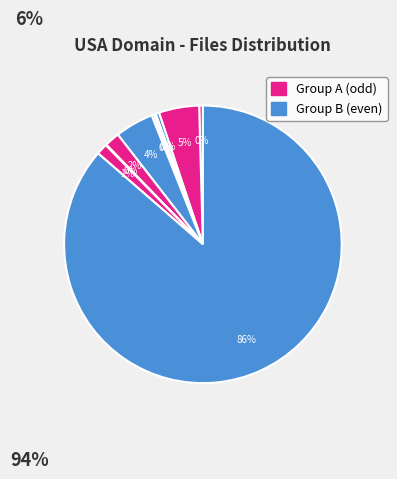

To the nearest percent, what is the difference between the largest and smallest slice percentages?

86%